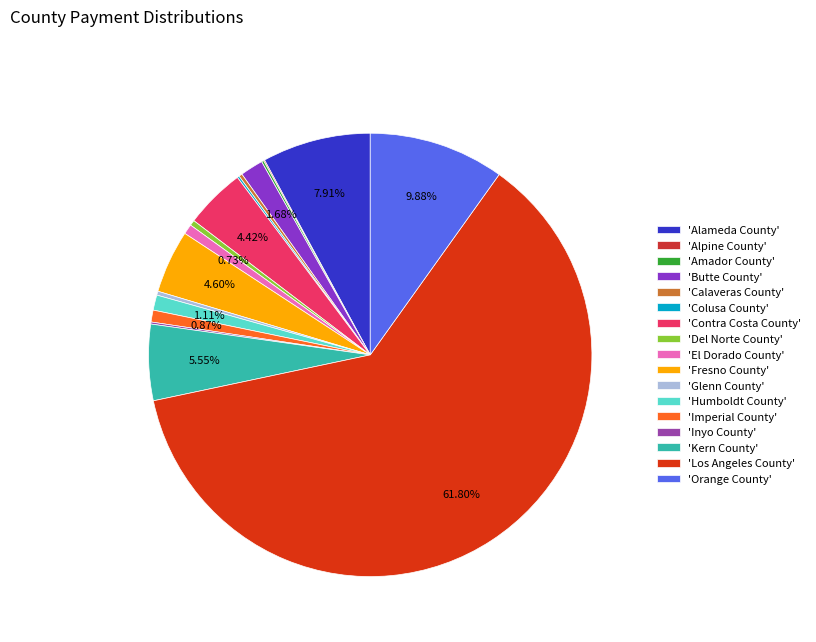

Which category has the smallest portion of the pie?

Alpine County